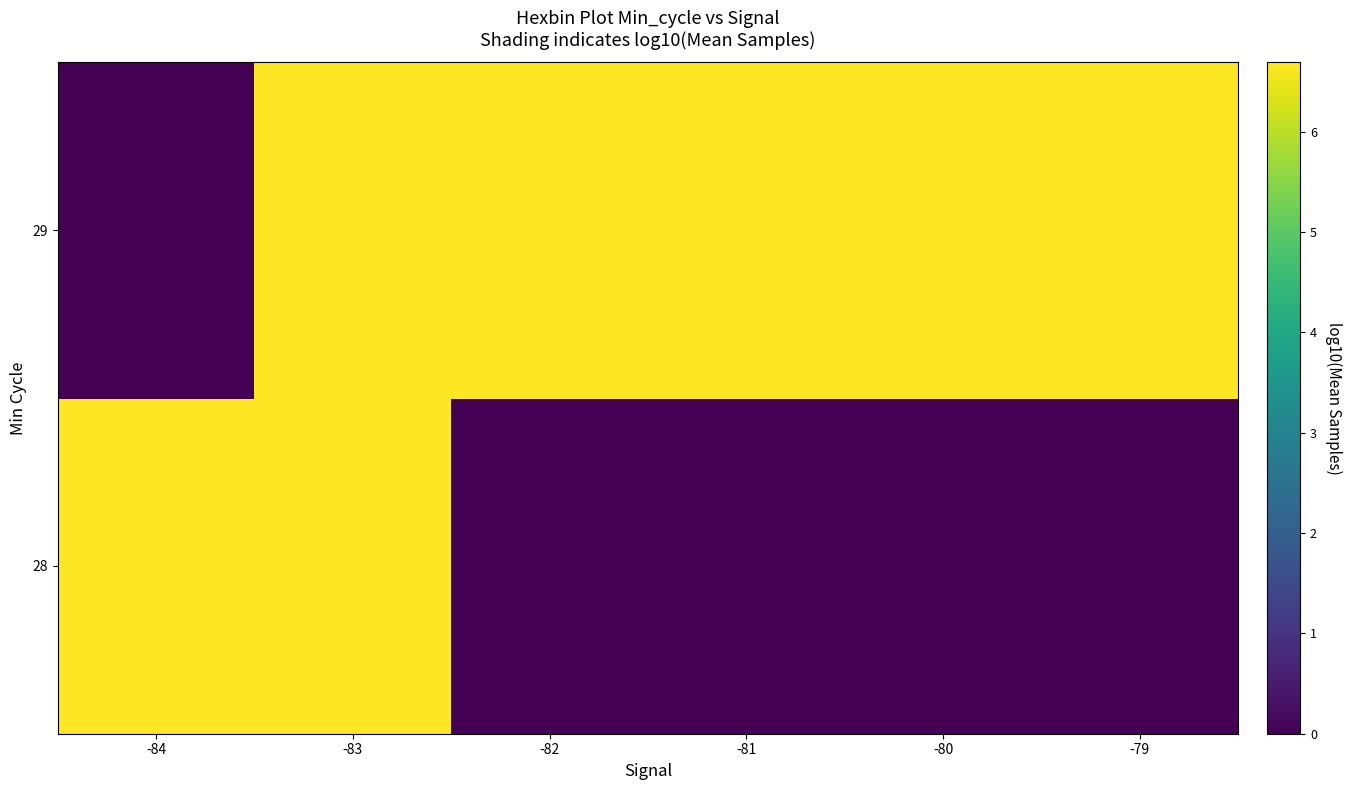

Between -80 and -83, which is larger?

-83